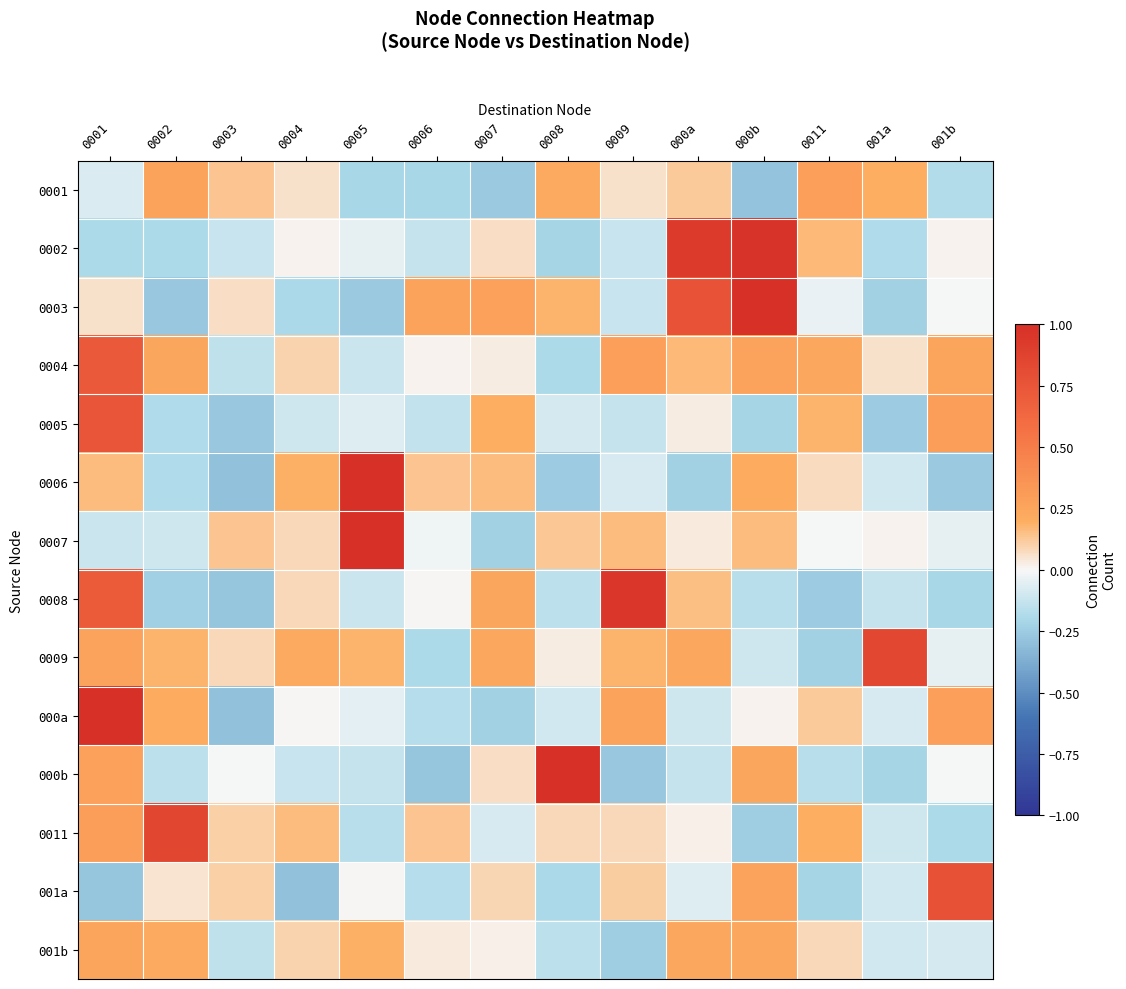

At 0001, list the series in order from largest to smallest.

000a, 0005, 0004, 0008, 0011, 000b, 0009, 001b, 0006, 0003, 0001, 0007, 0002, 001a